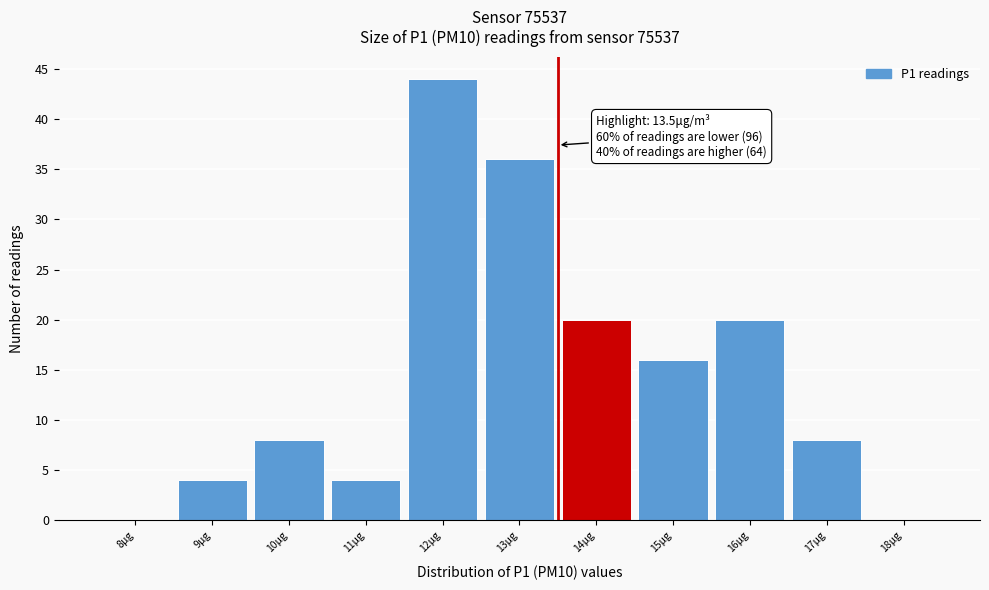

Over which range of the x-axis is the bar tallest?

11.5 to 12.5